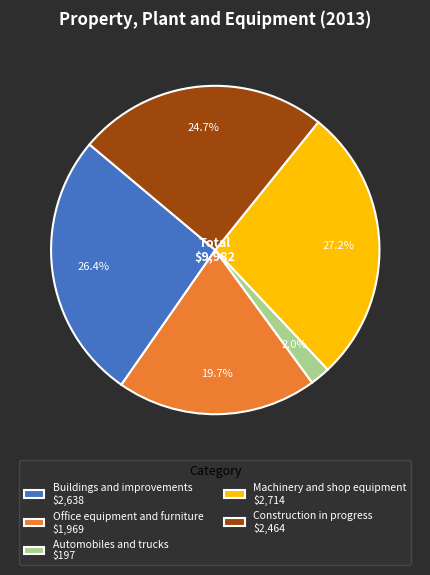

Count the number of slices in the pie.

5